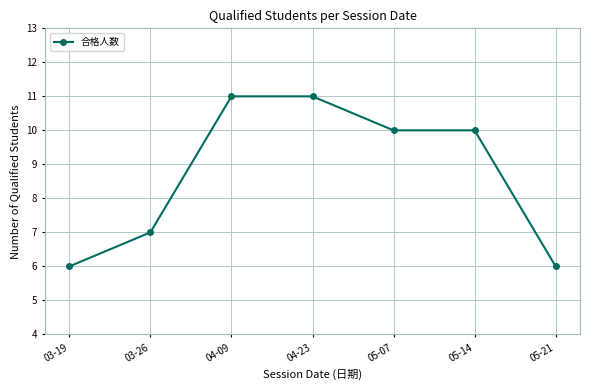

What is the difference between the maximum and minimum values?

5